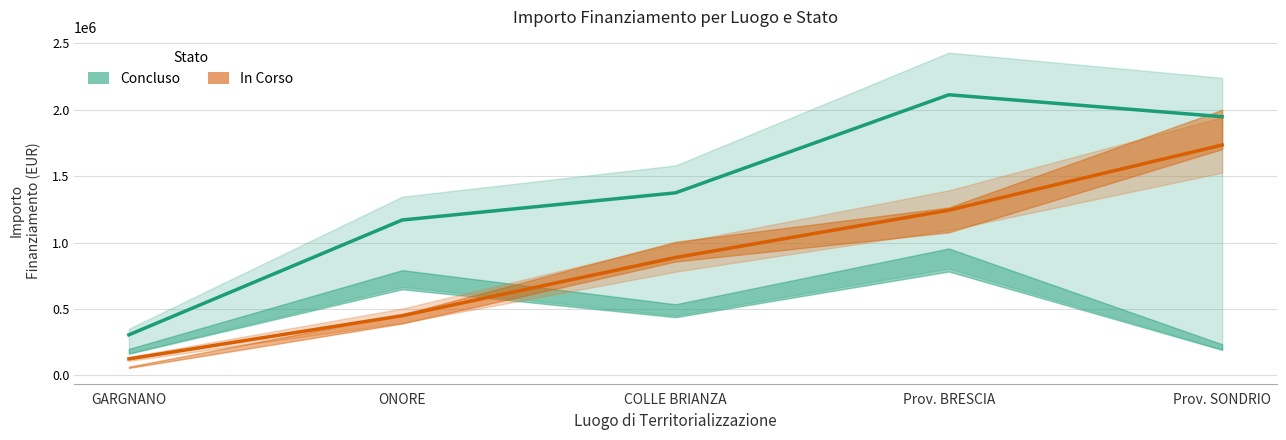

What is the value of the Concluso (totale) point at the 5th from the left?

1946752.7